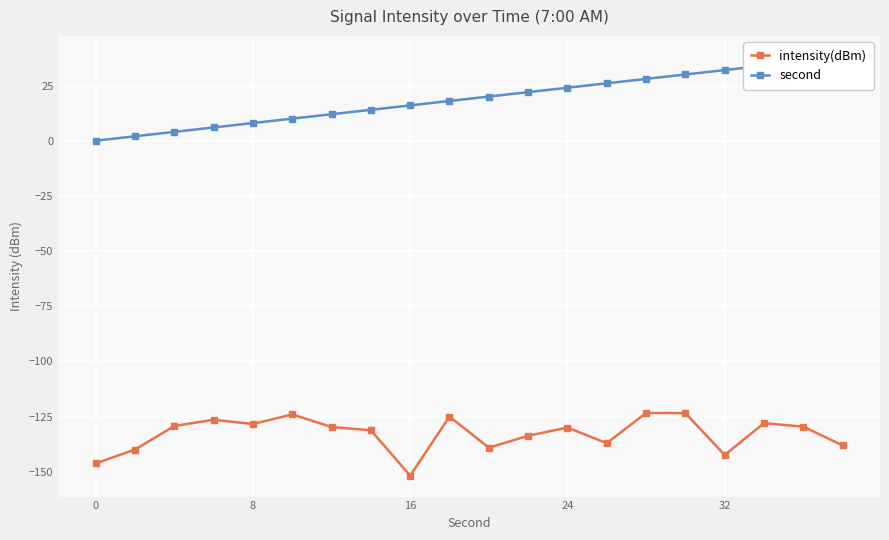

Reading right to left, what are all the values shown in this chart?

intensity(dBm): -138.0	-129.6	-128.0	-142.4	-123.4	-123.3	-137.1	-130.0	-133.7	-139.1	-125.0	-151.7	-131.2	-129.7	-124.0	-128.3	-126.4	-129.3	-139.9	-146.2
second: 38.0	36.0	34.0	32.0	30.0	28.0	26.0	24.0	22.0	20.0	18.0	16.0	14.0	12.0	10.0	8.0	6.0	4.0	2.0	0.0